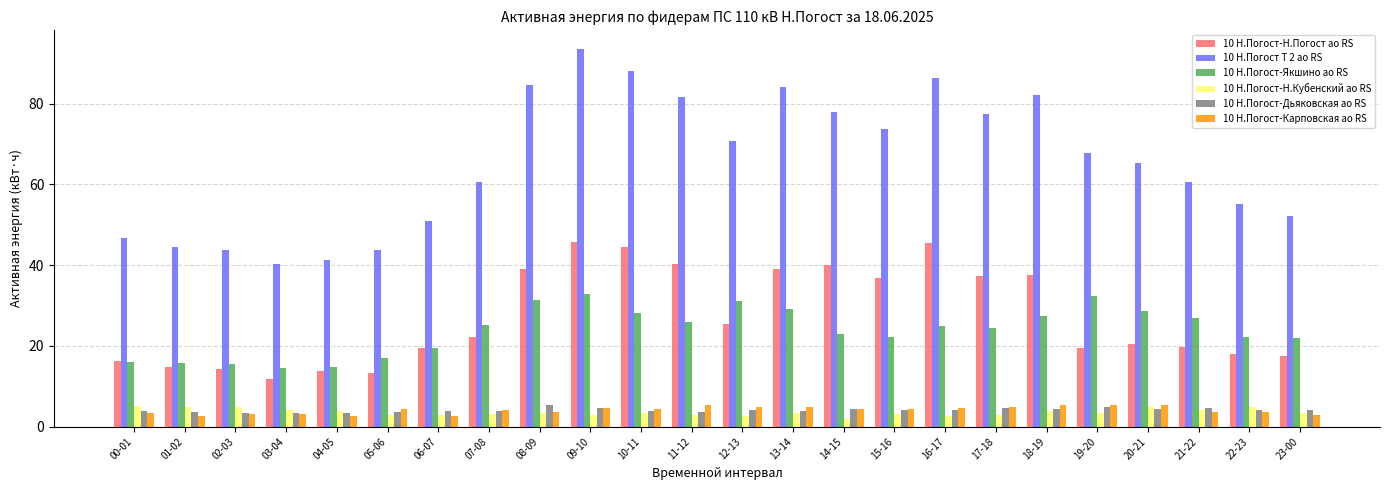

What is the average value of the 10 Н.Погост Т 2 ао RS series?

65.6